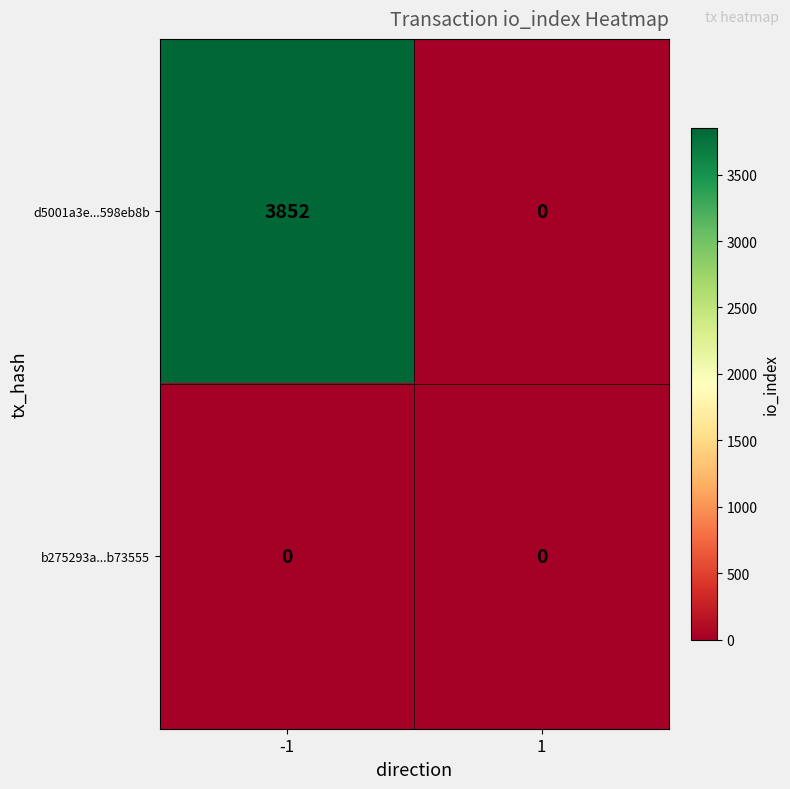

Rank the series at -1 from highest to lowest value.

d5001a3e...598eb8b, b275293a...b73555